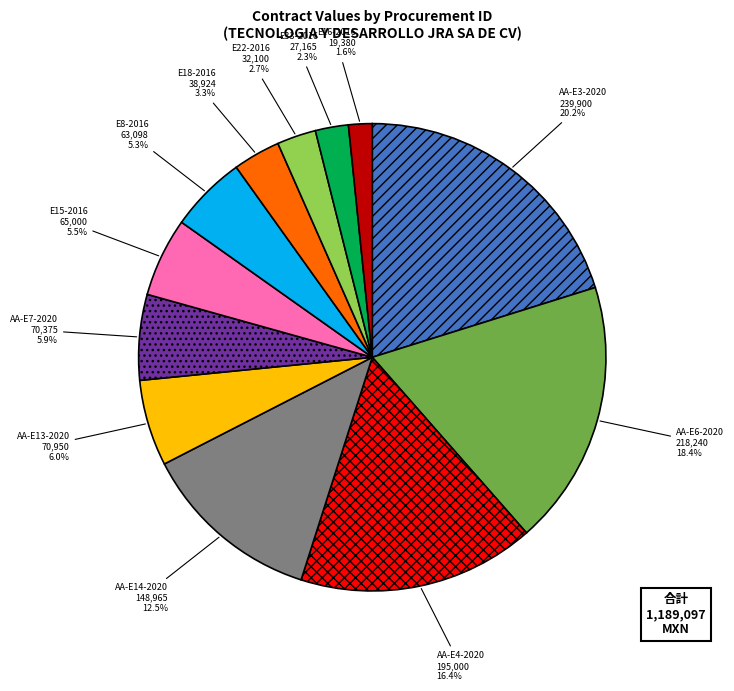

Does any single category account for the majority?

No